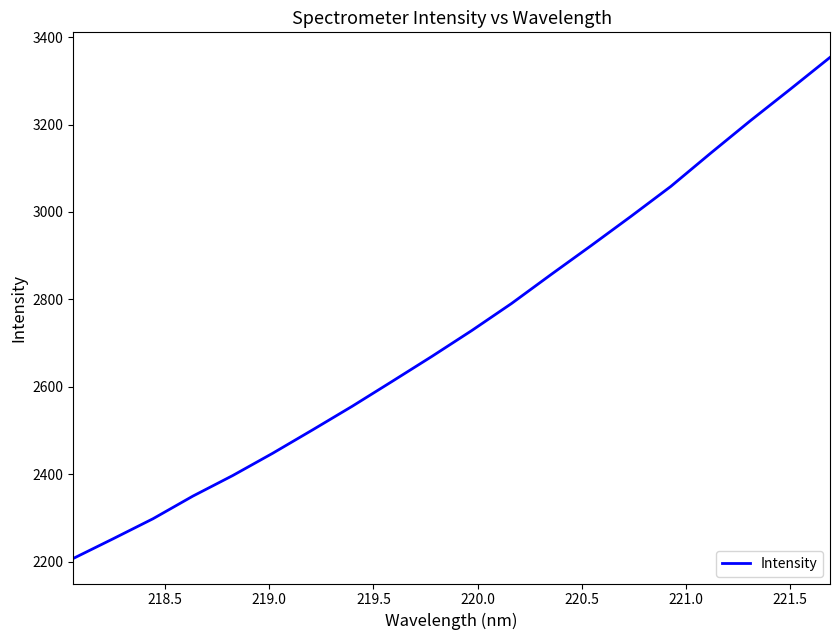

Reading left to right, transcribe all the data shown in this chart.

2207.5	2252.5	2298.3	2350.1	2397.1	2447.9	2501.3	2555.6	2612.4	2669.7	2728.7	2790.7	2857.4	2923.2	2990.1	3058.5	3134.4	3208.8	3280.7	3353.7